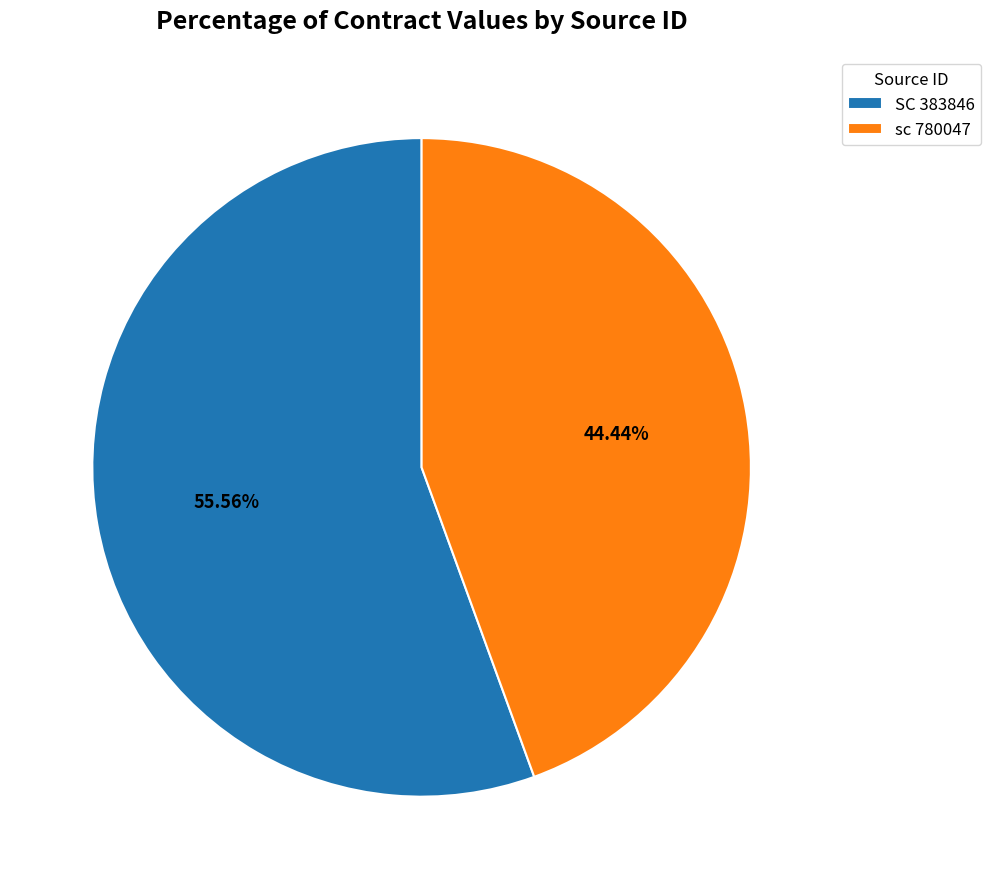

Rank the categories by value from lowest to highest.

sc 780047, SC 383846